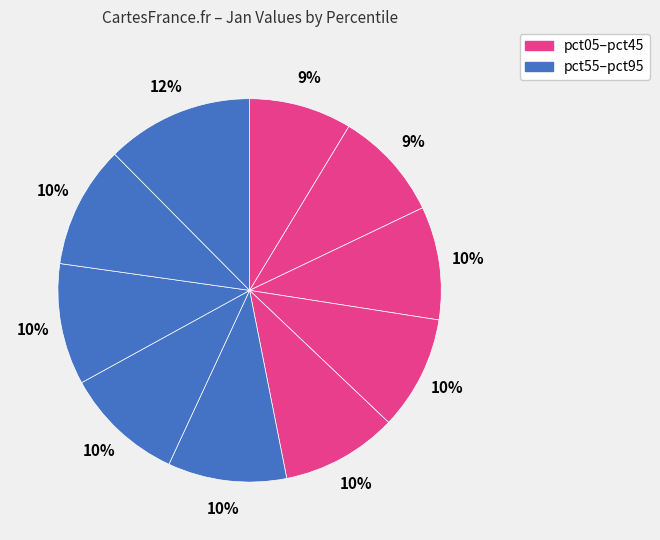

How many slices are in this pie chart?

10